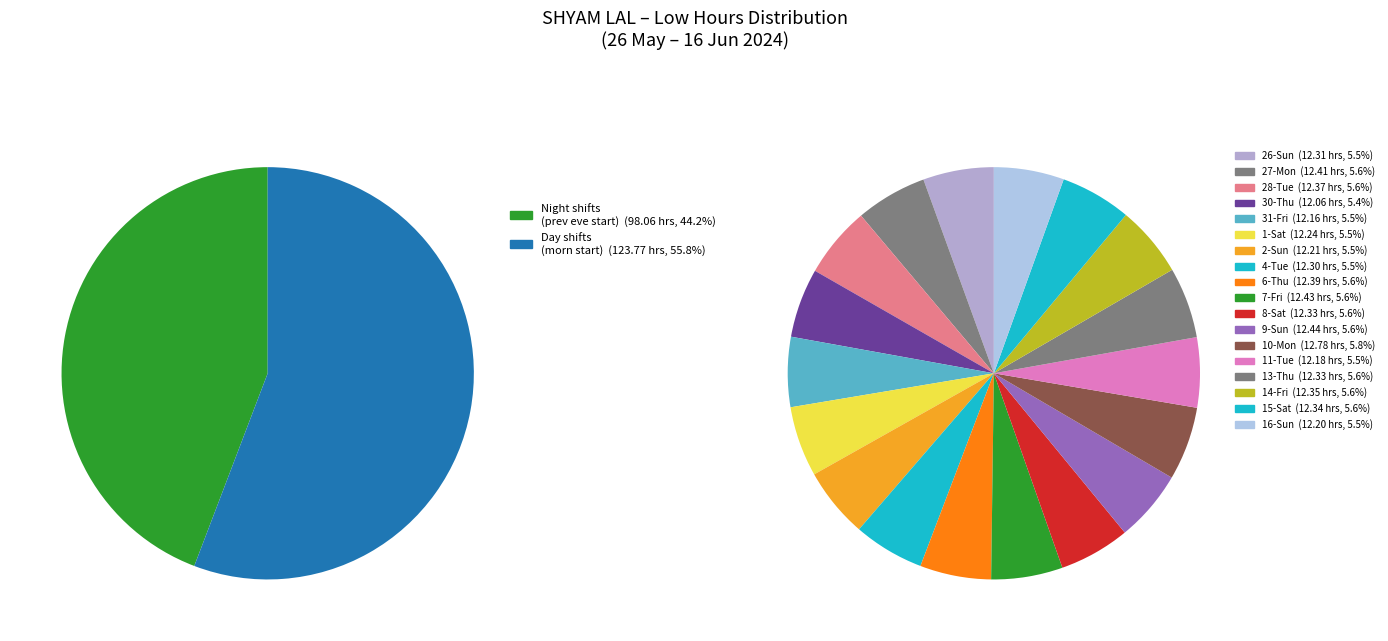

To the nearest percent, what percentage of the pie is 2-Sun?

6%